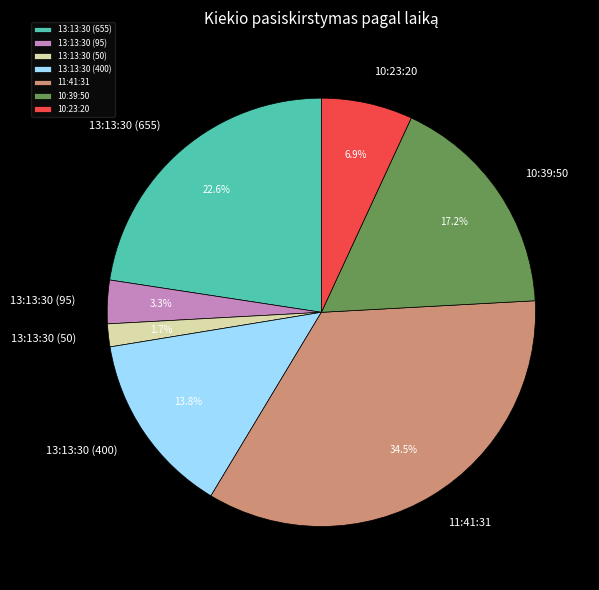

Between 13:13:30 (95) and 13:13:30 (655), which is larger?

13:13:30 (655)